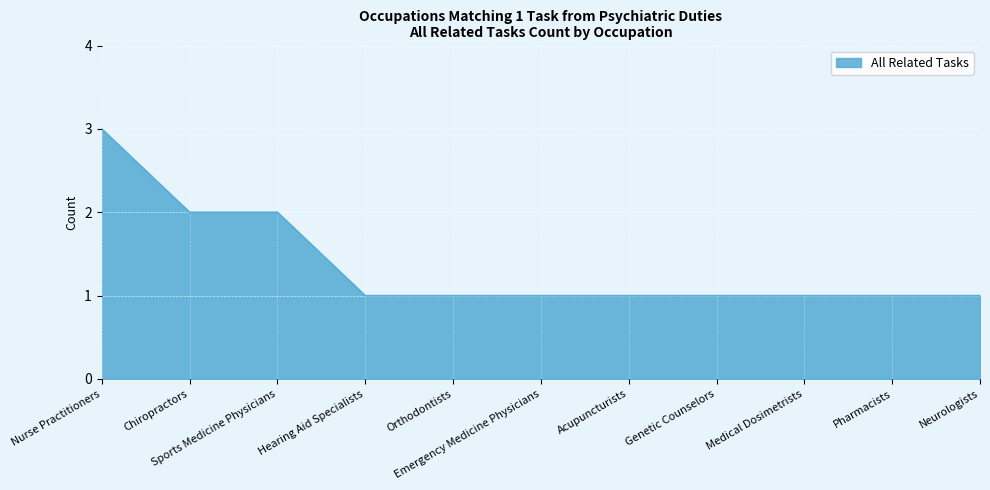

Approximately how many times larger is the value at Acupuncturists compared to Orthodontists?

1.0